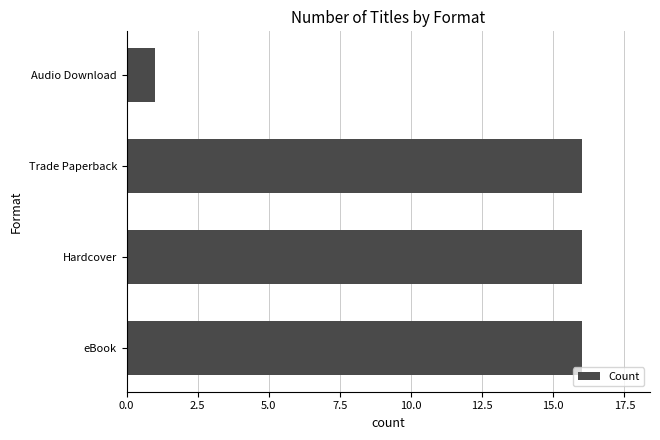

What is the change in value from Hardcover to Audio Download?

-15